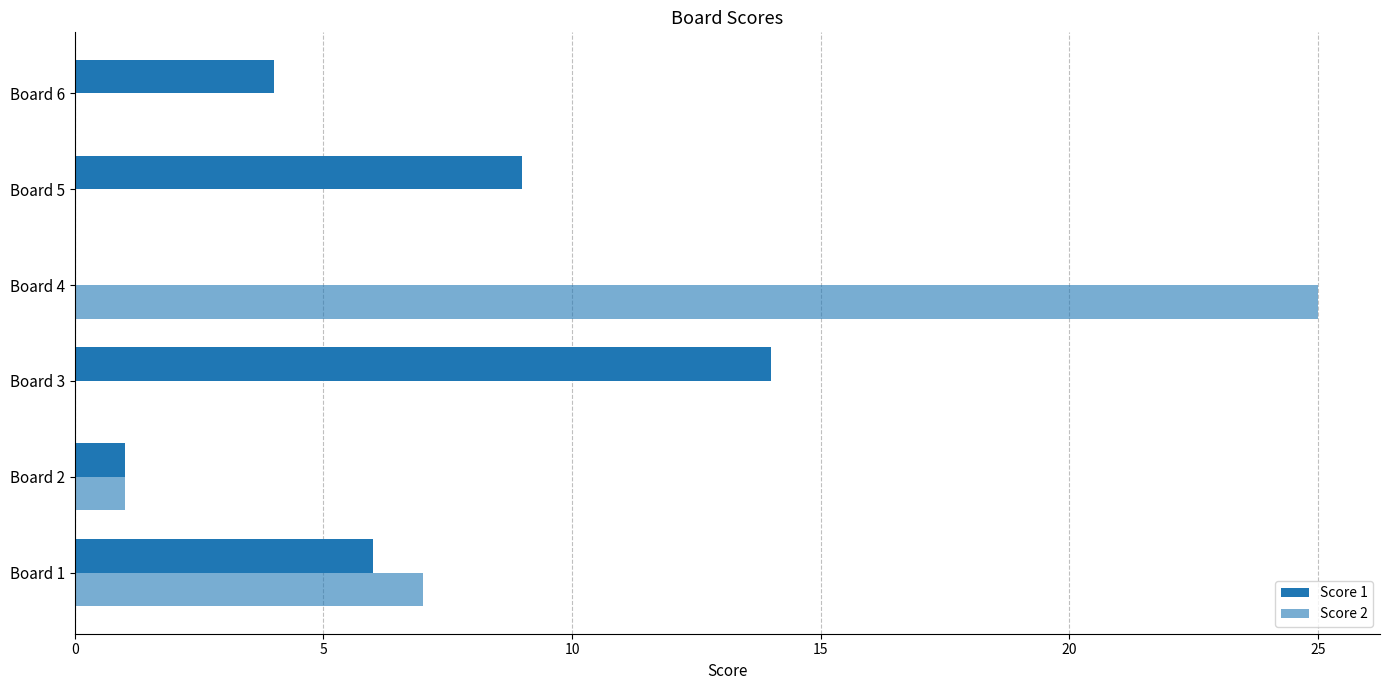

How many series are shown in this chart?

2